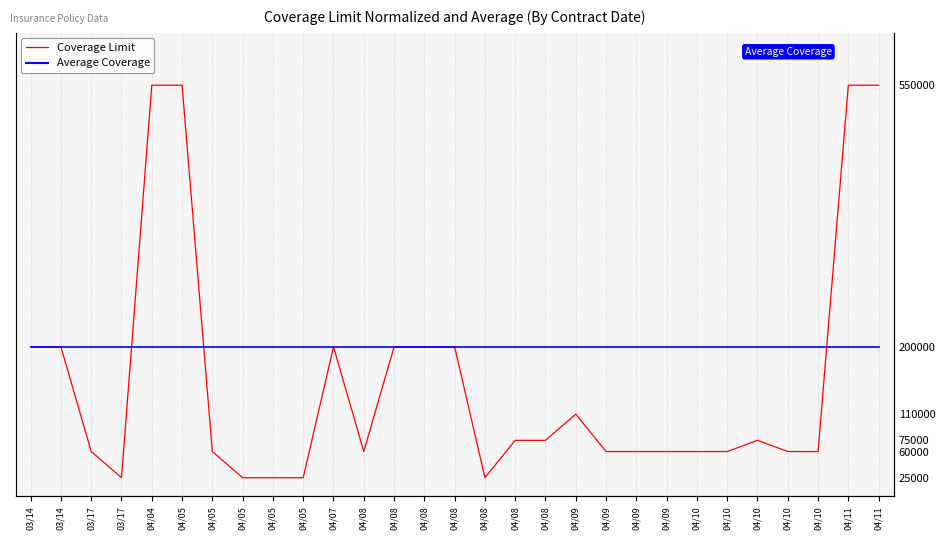

Which series ends up on top after the final intersection of Coverage Limit and Average Coverage?

Coverage Limit